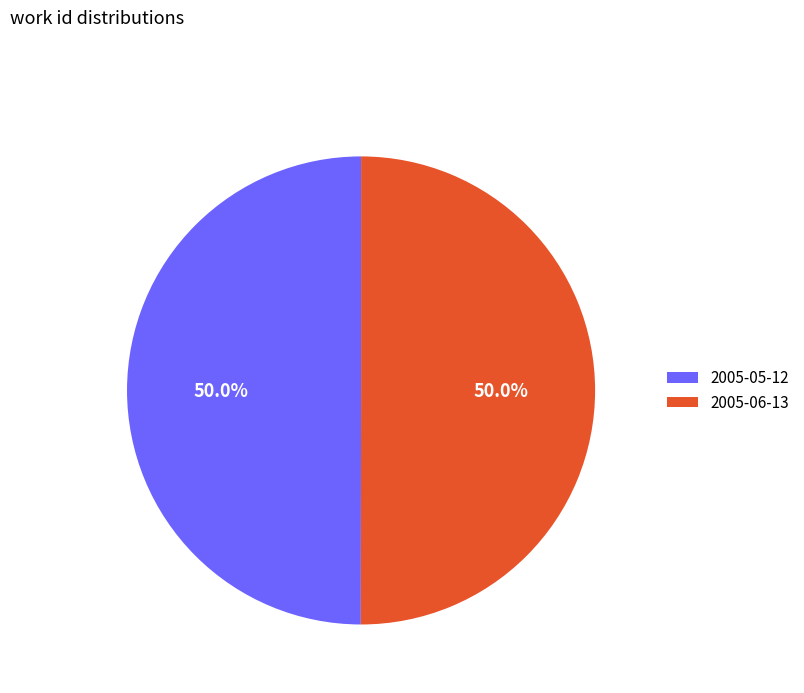

What percentage do 2005-05-12 and 2005-06-13 together represent?

100.0%